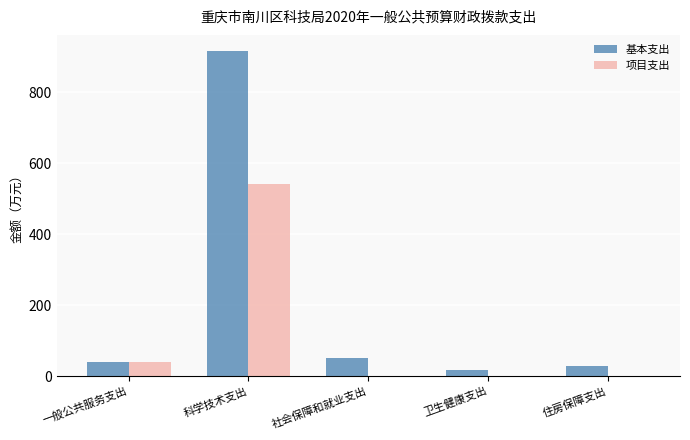

What is the sum of all 项目支出 values?

579.8